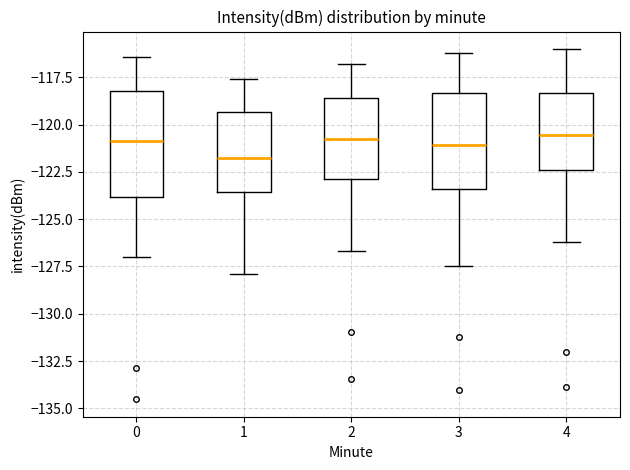

Reading left to right, read every box against the y-axis: the position of its median line, the range the box covers, and the ends of its whiskers. The values are not printed on the chart, so give them approximately, as read against the axis.

0: median -121.0, box -124.0 to -118.0, whiskers -127.0 to -116.5
1: median -122.0, box -123.5 to -119.5, whiskers -128.0 to -117.5
2: median -121.0, box -123.0 to -118.5, whiskers -126.5 to -117.0
3: median -121.0, box -123.5 to -118.5, whiskers -127.5 to -116.0
4: median -120.5, box -122.5 to -118.5, whiskers -126.0 to -116.0